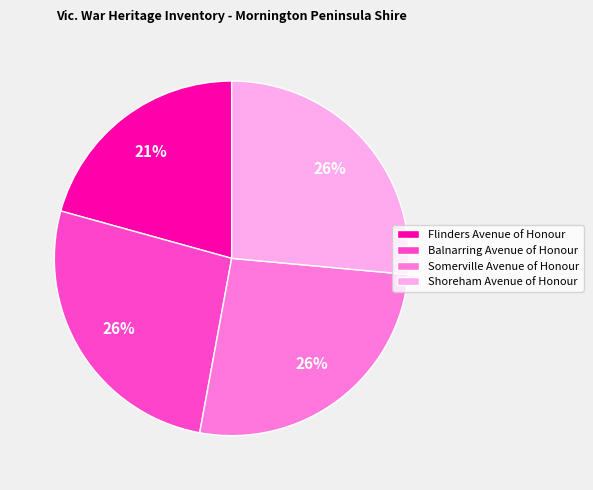

To the nearest percent, what is the average slice percentage?

25%